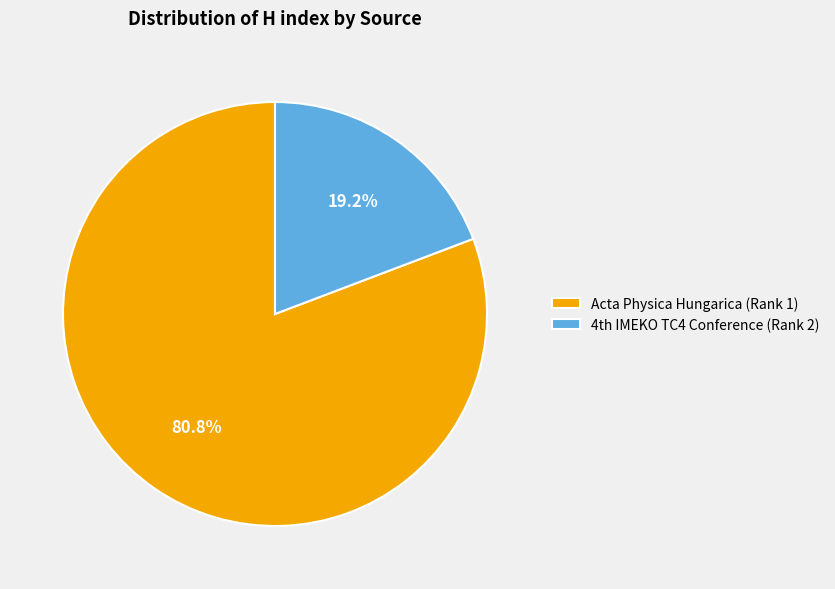

How many segments does this pie chart have?

2